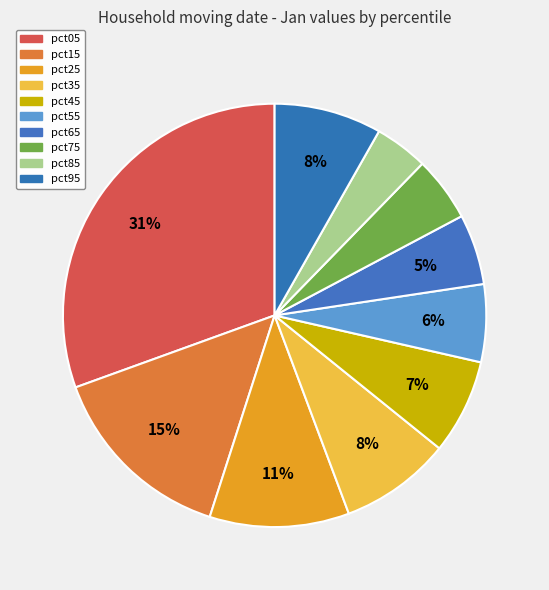

Combined, what portion of the pie is pct65 and pct95?

13.6%